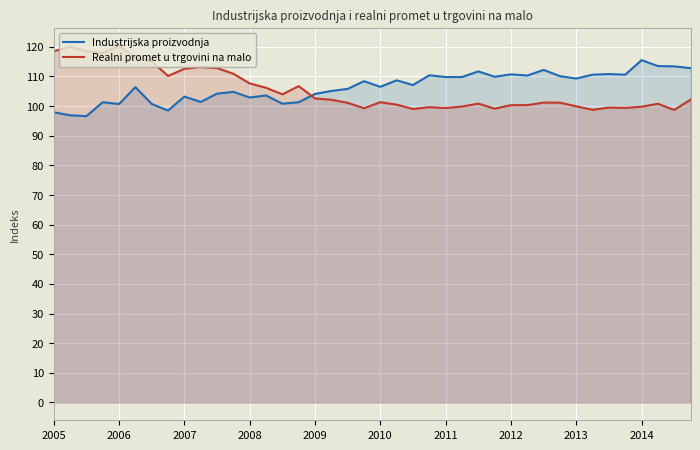

Is the value of Industrijska proizvodnja at 2005 greater than the value of Realni promet u trgovini na malo at 2006?

No